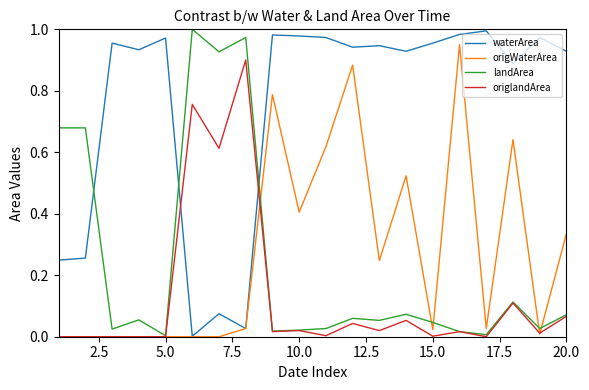

How many distinct data groups are displayed?

4